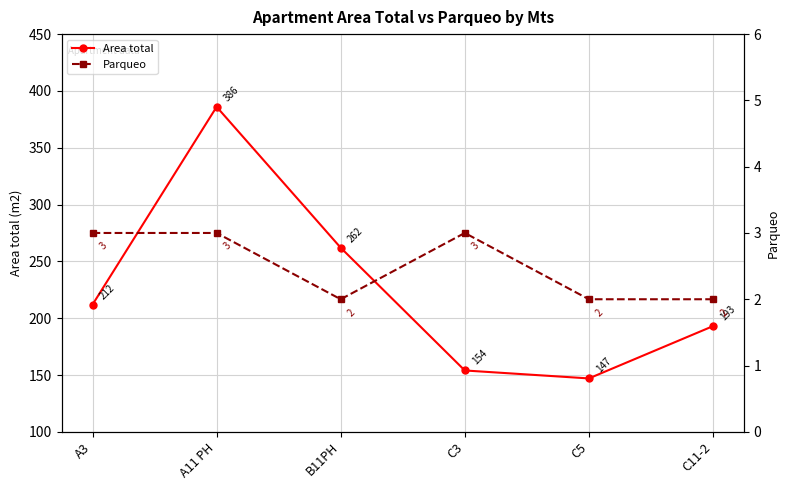

Where is the first local maximum for Area total?

A11 PH